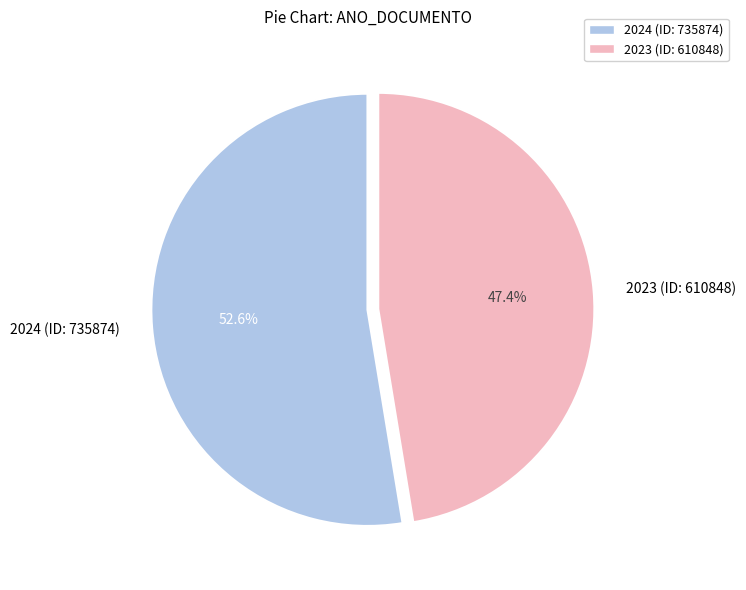

What is the smallest slice in the pie chart?

2023 (ID: 610848)